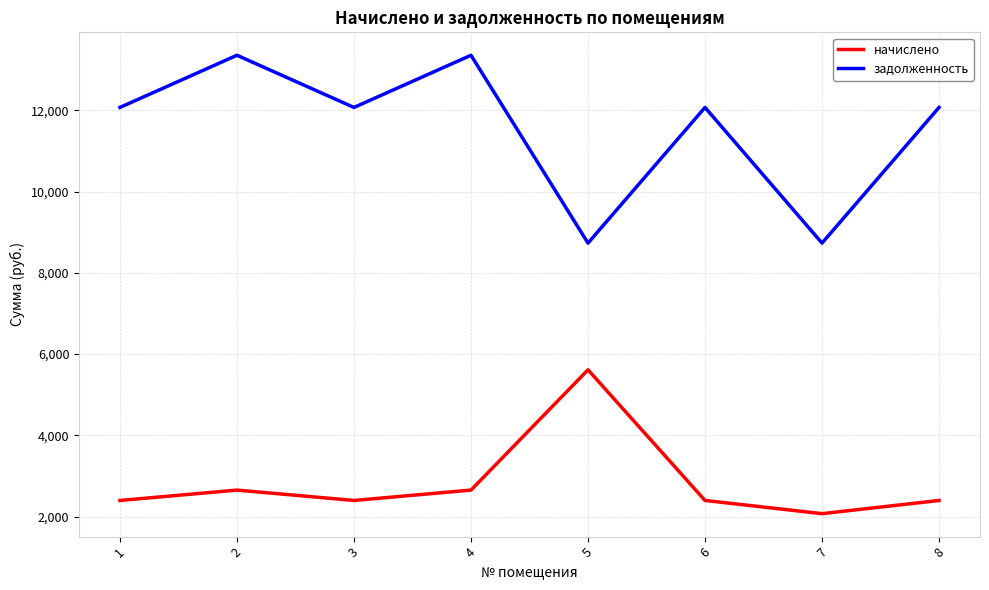

How many lines are shown in the chart?

2